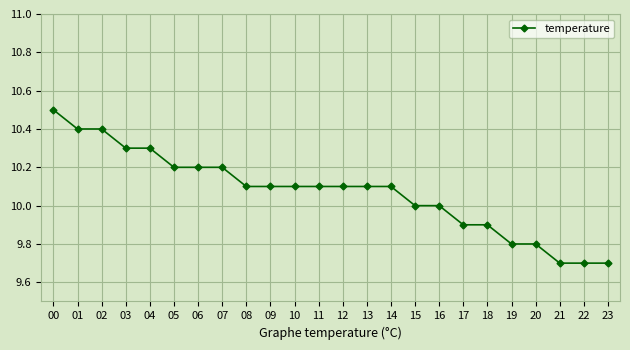

What is the value of the 17th point from the left?

10.0